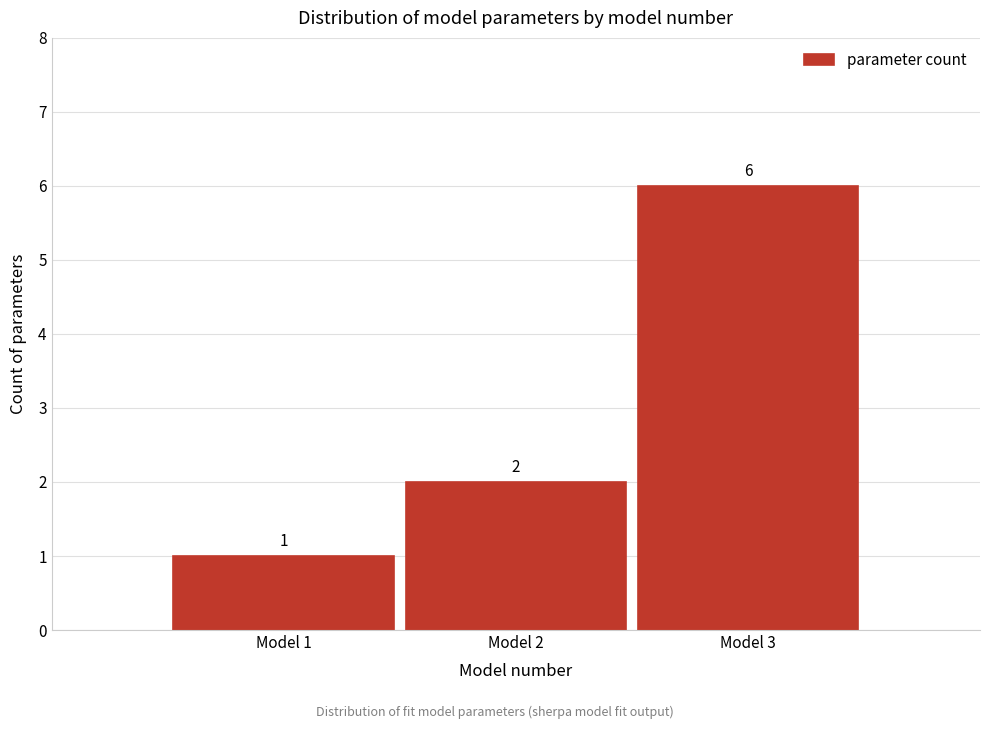

Reading right to left, what are all the values shown in this chart?

Model 3=6	Model 2=2	Model 1=1